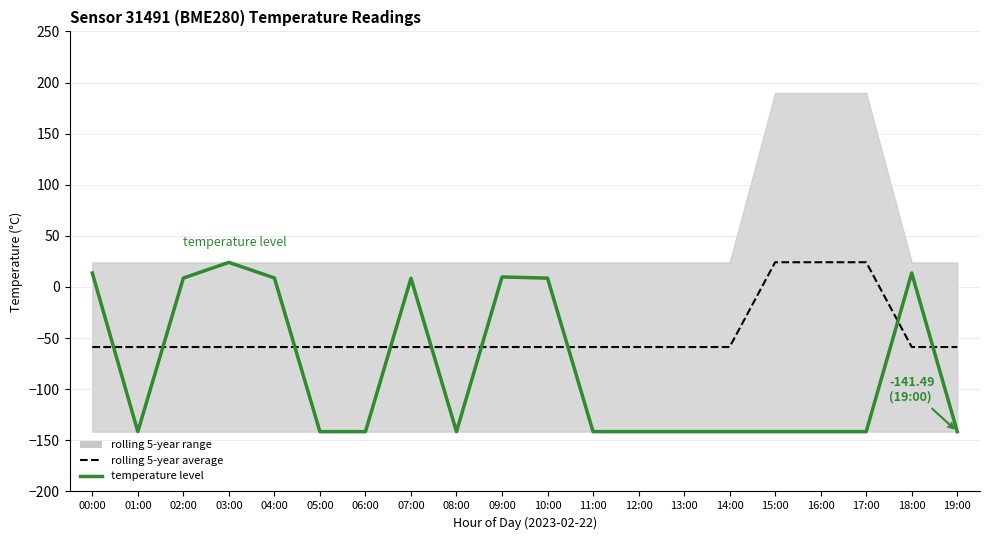

True or false: temperature level has a value of -141.5 at 12:00.

True